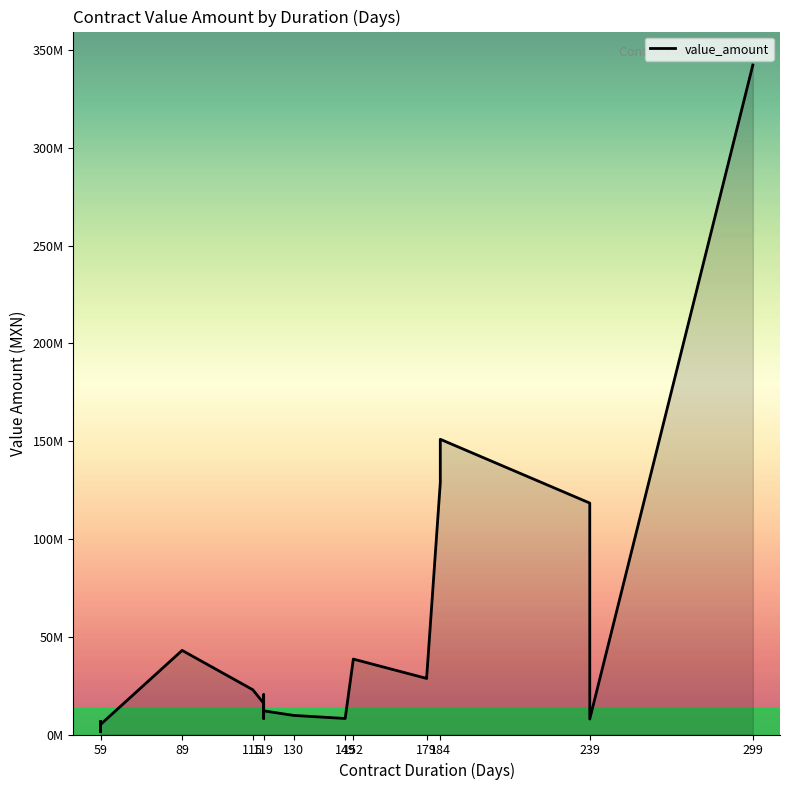

How many interior local peaks (higher than both neighbors) does the data have?

6